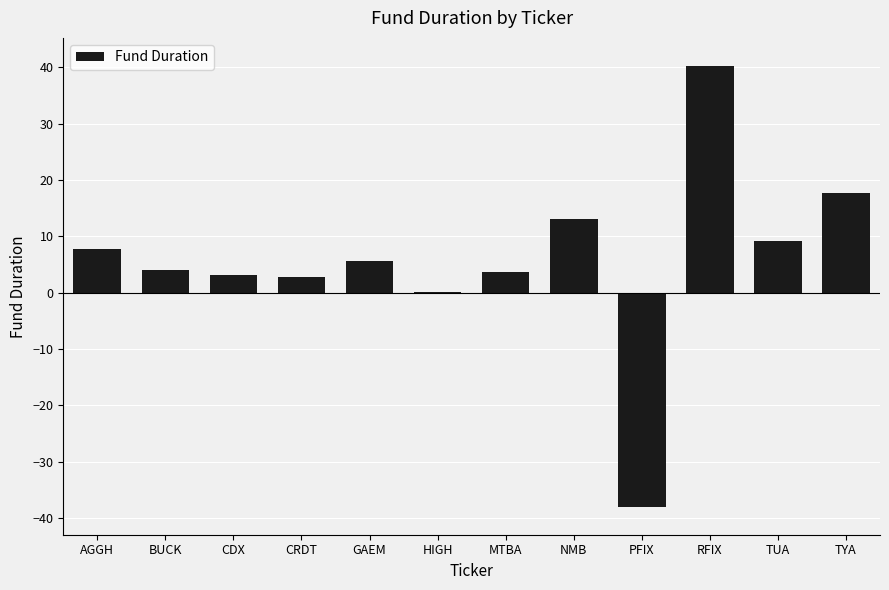

How many distinct data groups are displayed?

1